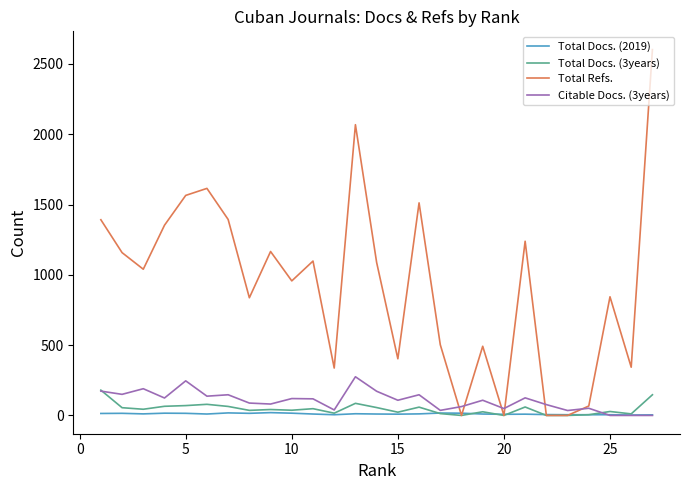

Rank the series by their maximum value, from lowest to highest.

Total Docs. (2019), Total Docs. (3years), Citable Docs. (3years), Total Refs.